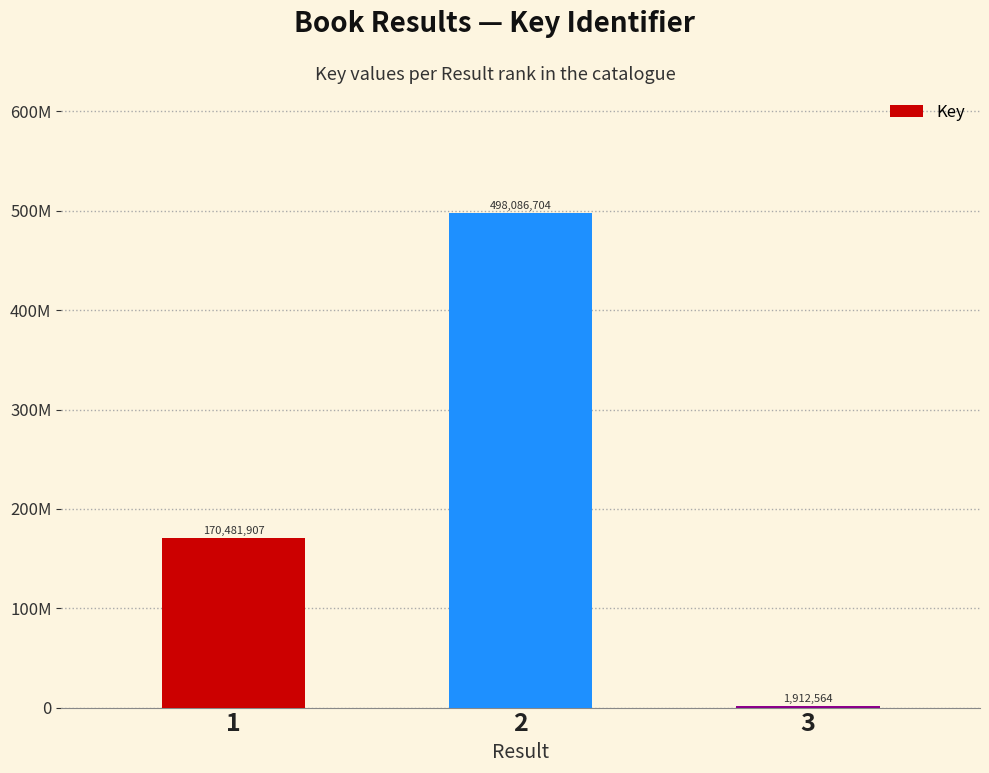

Are the bars horizontal?

No